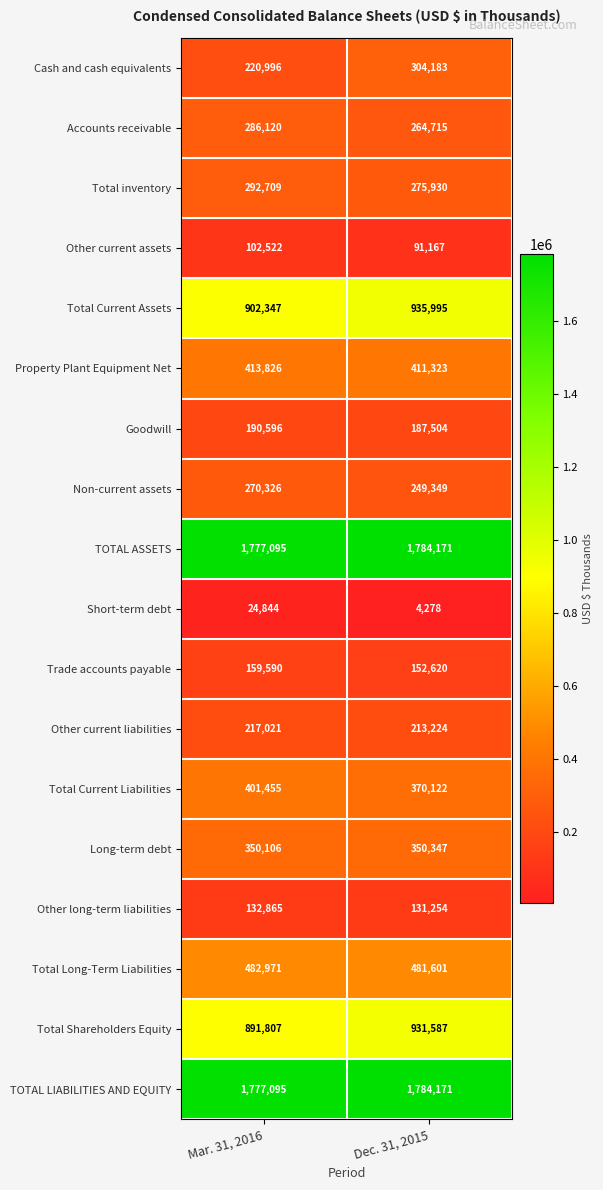

At which category is the sum across all series the highest?

Dec. 31, 2015